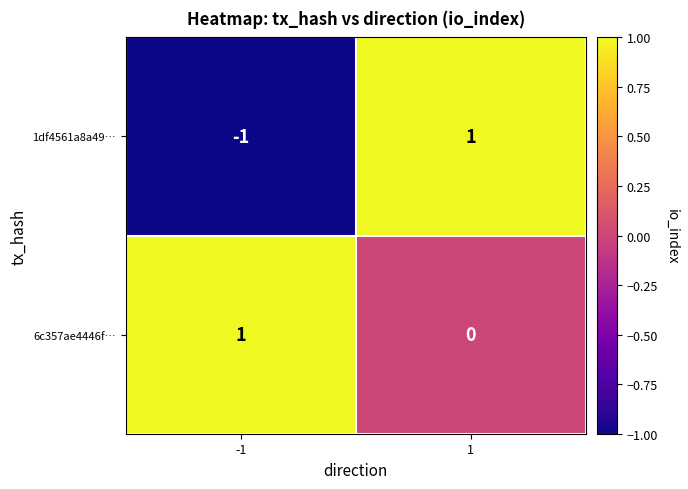

Is it true that 1df4561a8a49… equals -1 at -1?

True